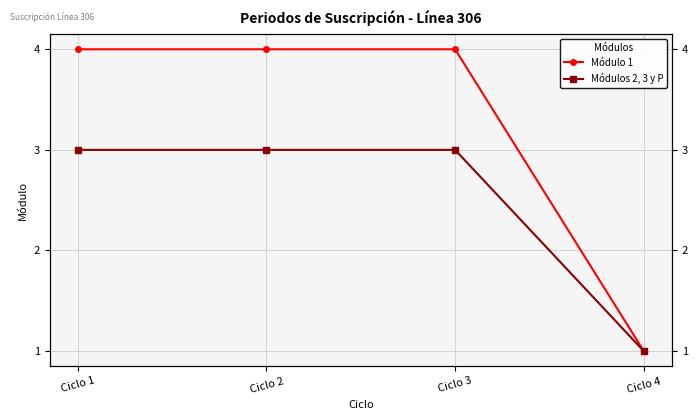

What is the difference between the highest and lowest values at Ciclo 1?

1